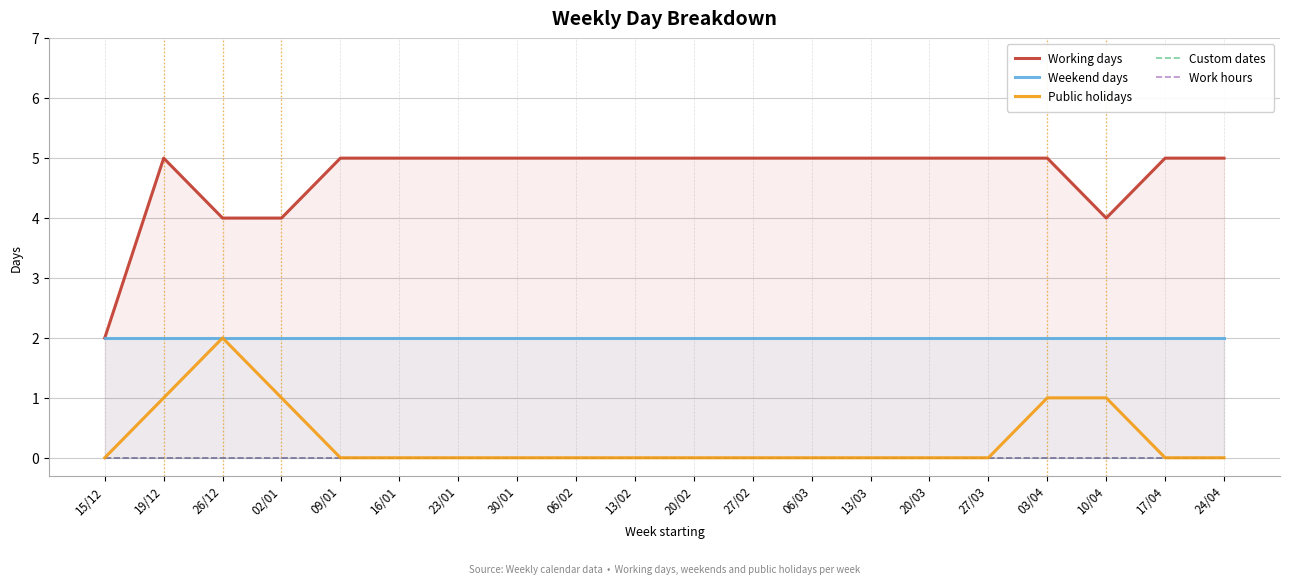

What is the highest value of the Working days series?

5